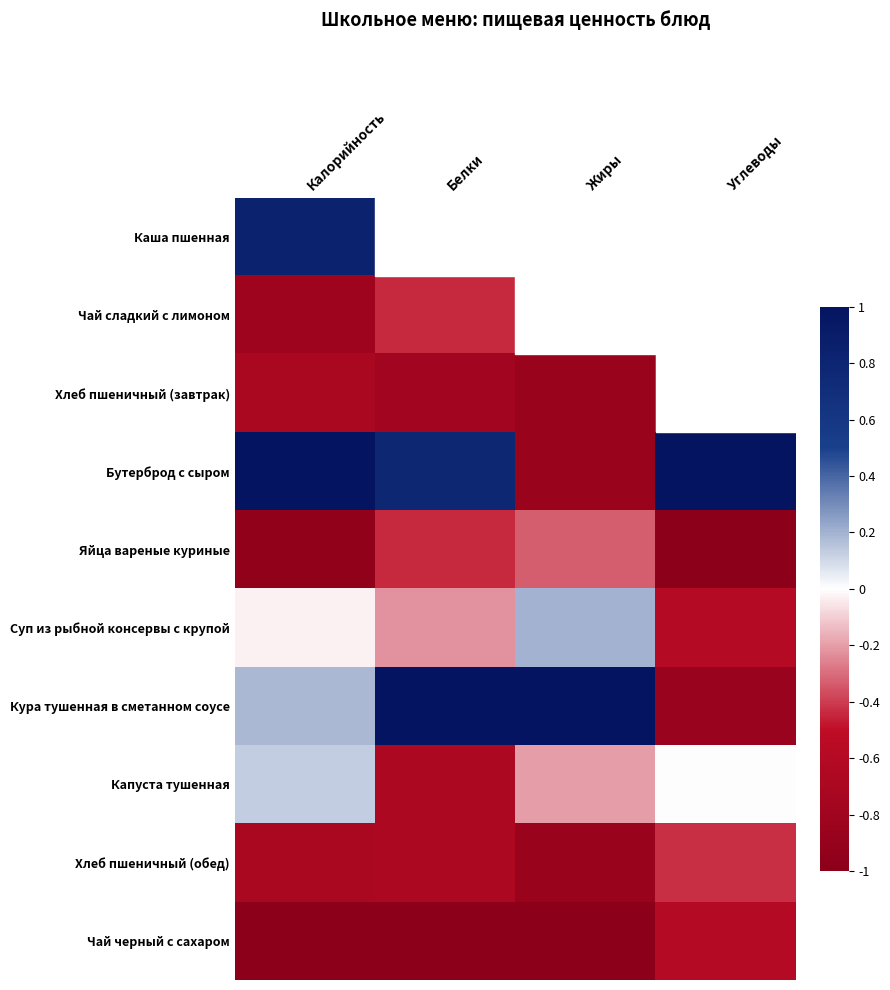

At how many categories does at least one series exceed 0?

4